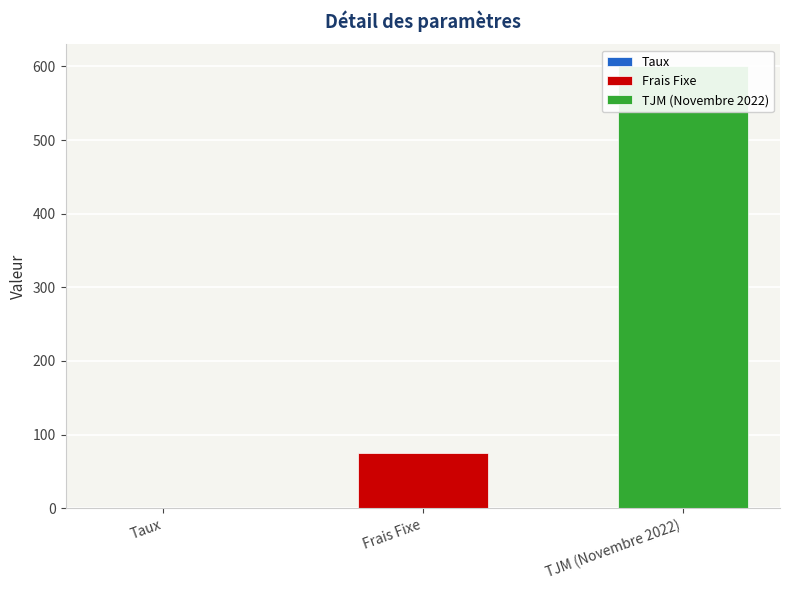

Is it true that the value at Frais Fixe is 75.0?

True